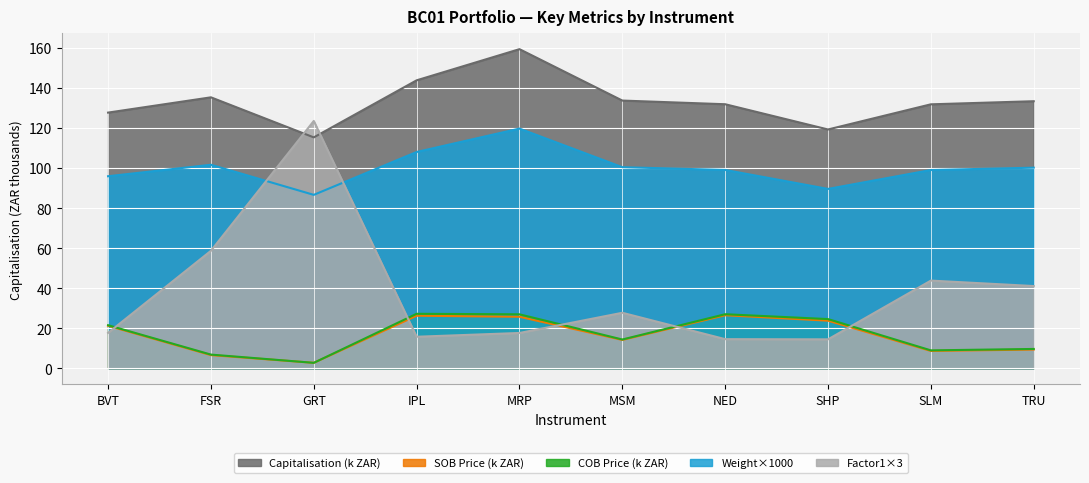

What are all the series names shown in the legend?

Capitalisation (k ZAR), SOB Price (k ZAR), COB Price (k ZAR), Weight×1000, Factor1×3